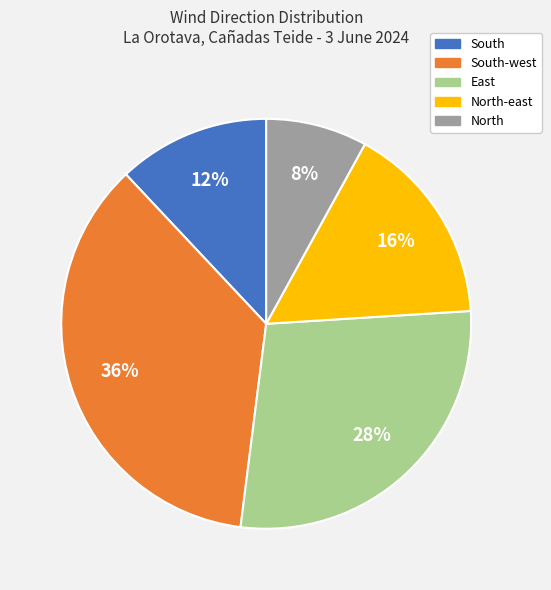

To the nearest percent, what is the difference between the South-west and North-east slice percentages?

20%